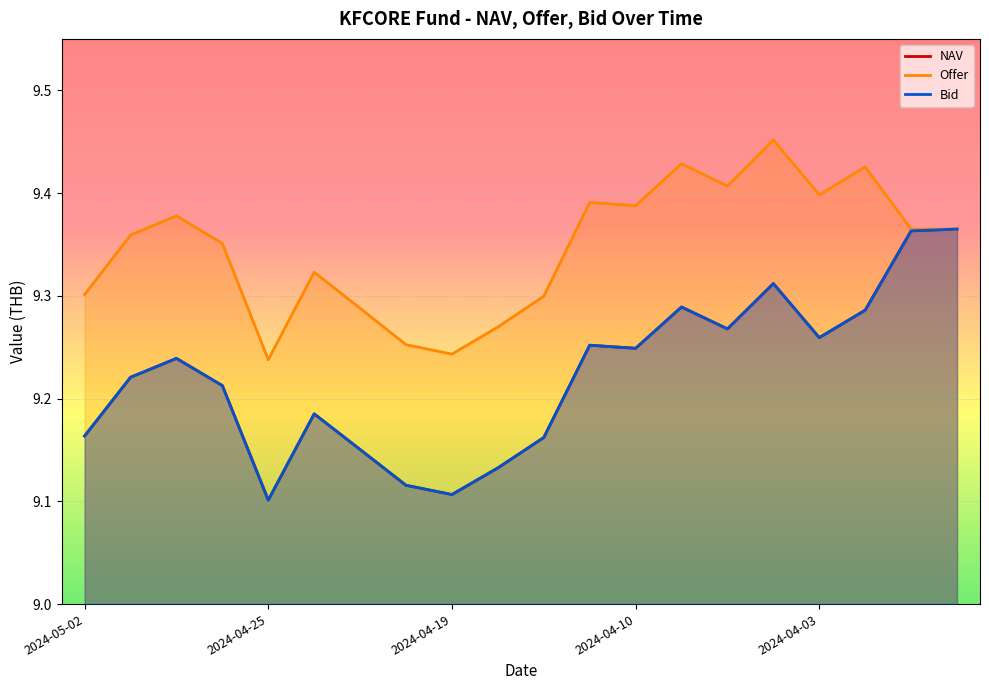

True or false: Bid has a value of 15.4 at 2024-05-02.

False